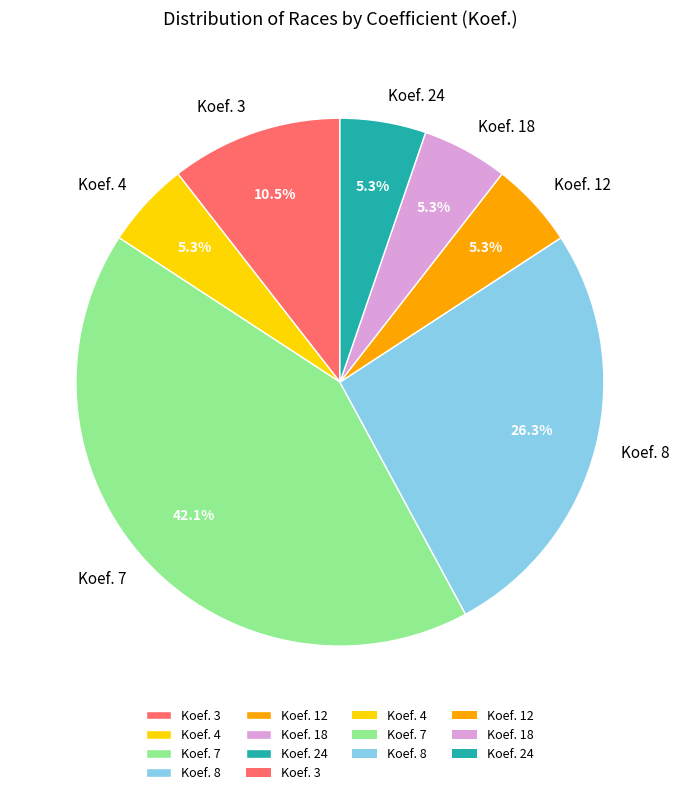

Which slice is the largest?

Koef. 7